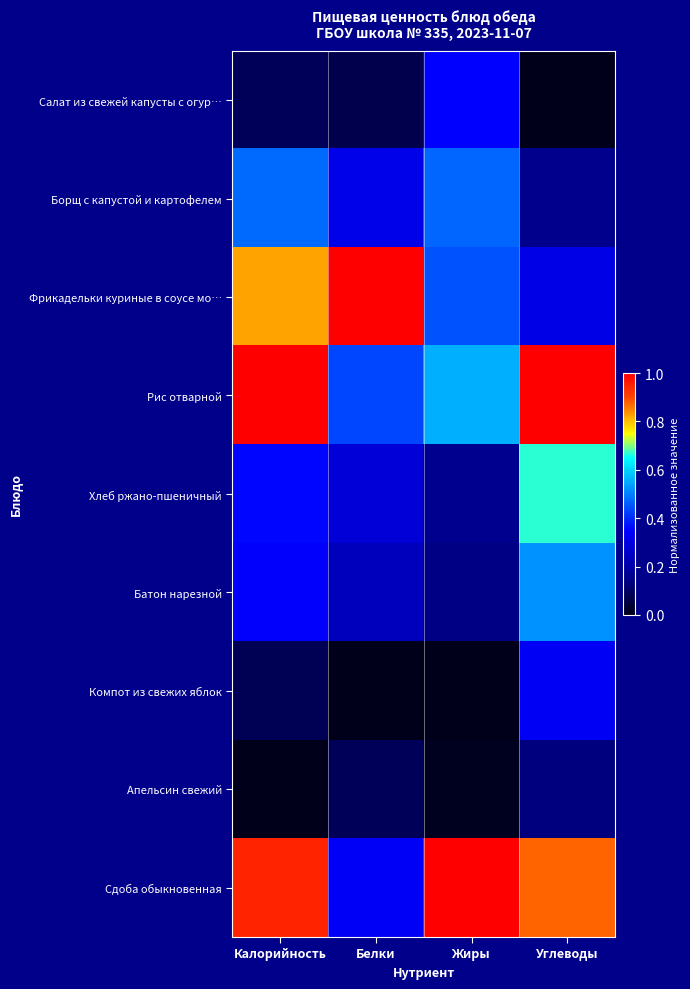

At which category does the chart reach its peak across all series?

Белки